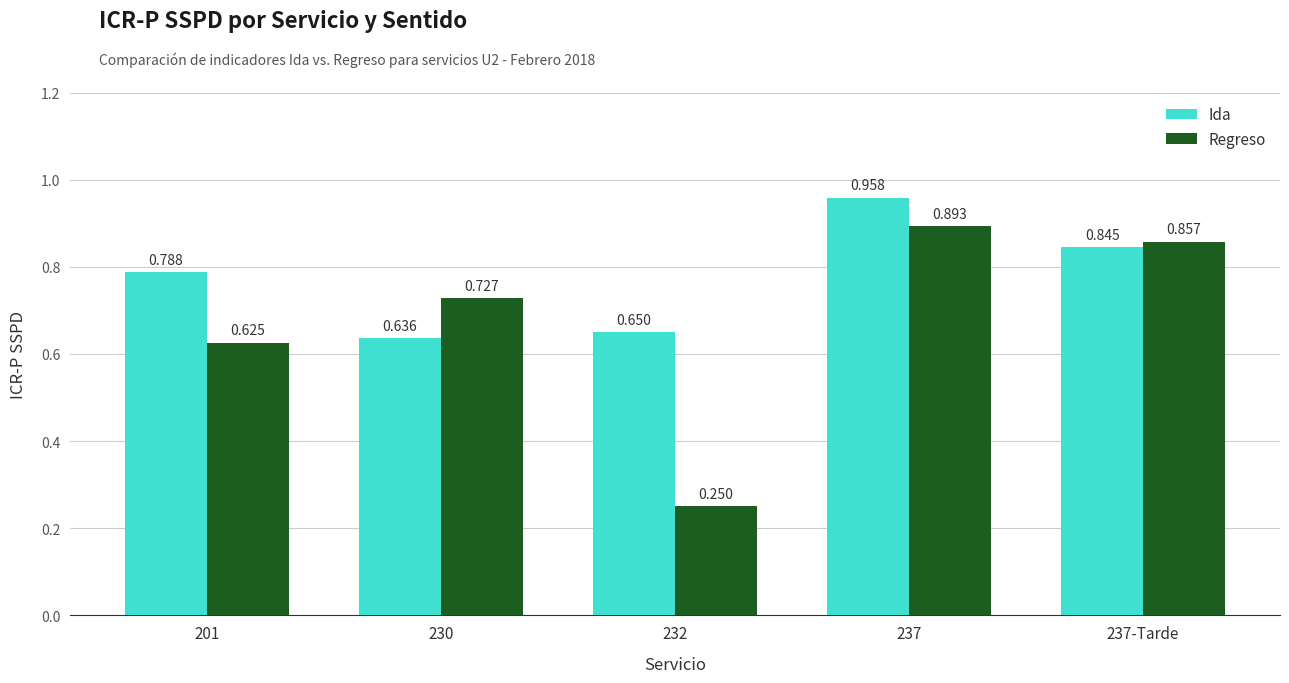

Which series has the widest spread of values?

Regreso